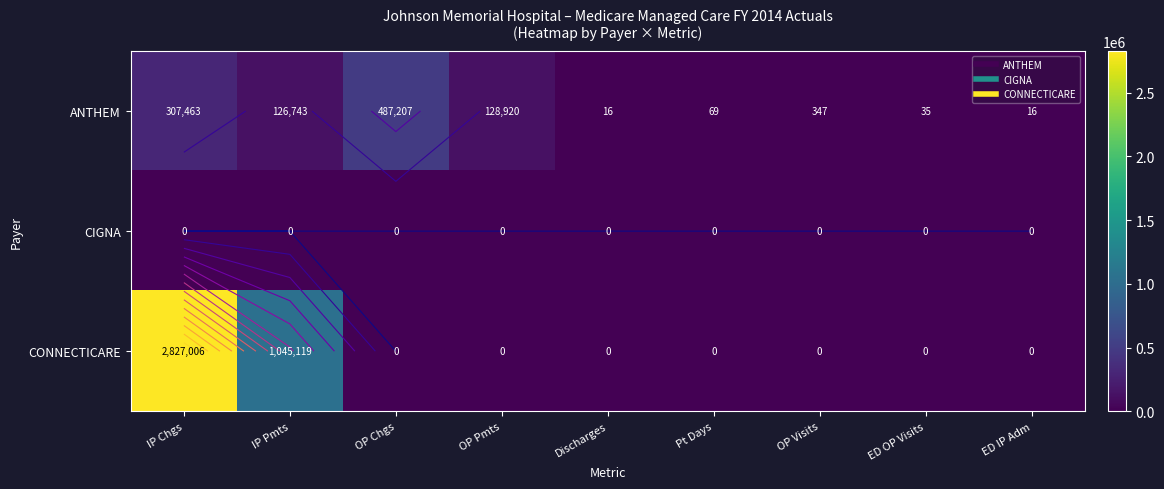

What is the difference between the maximum and minimum values in the CONNECTICARE series?

2827006